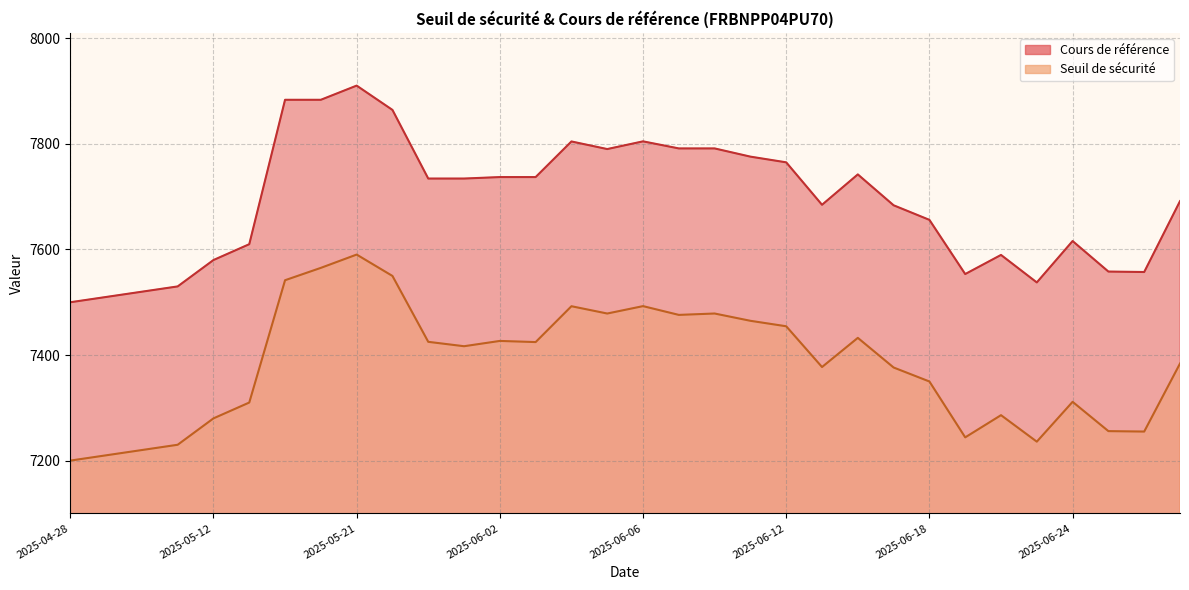

What is the difference between the second highest and minimum values in the Cours de référence series?

383.6